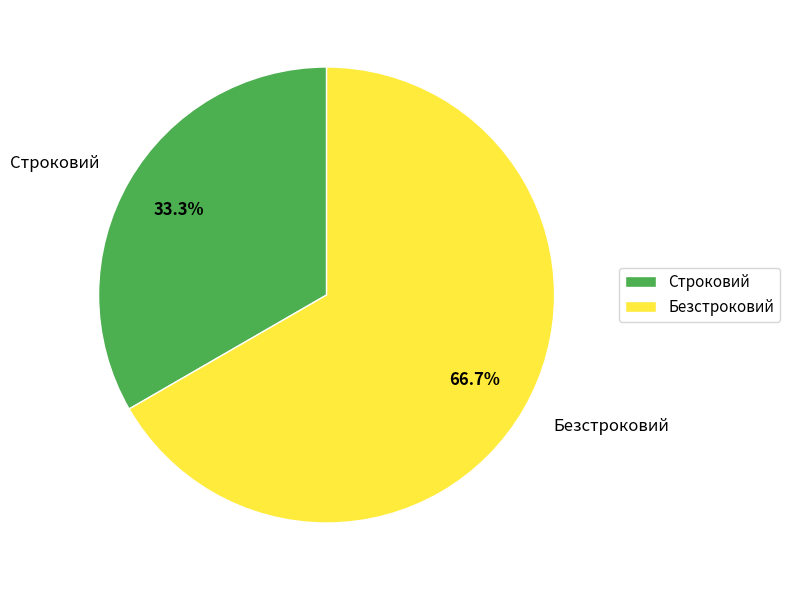

What percentage is NOT represented by Безстроковий?

33.3%